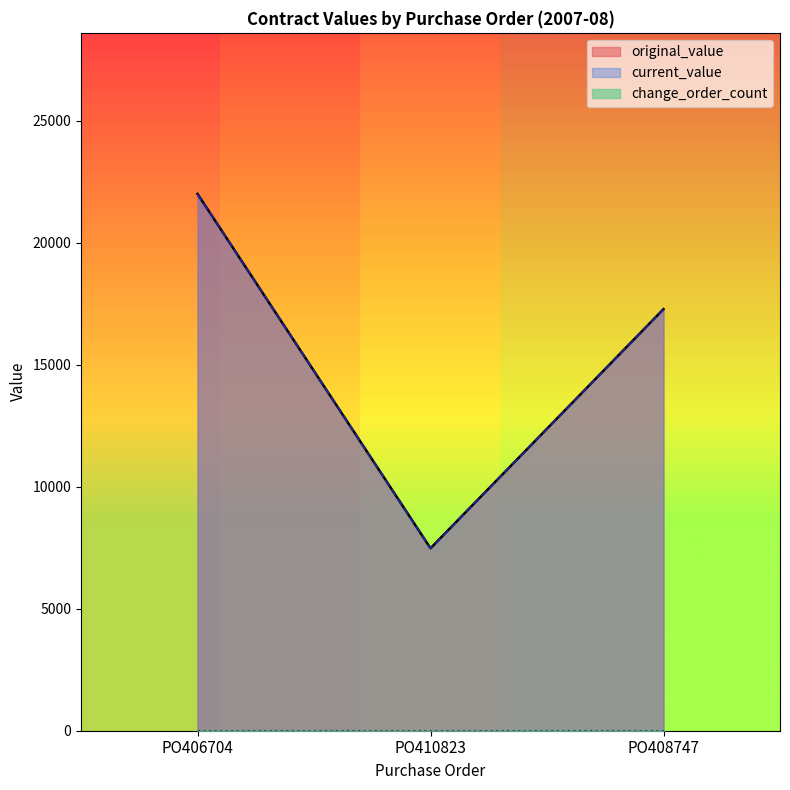

Which series has the largest range (max minus min)?

original_value